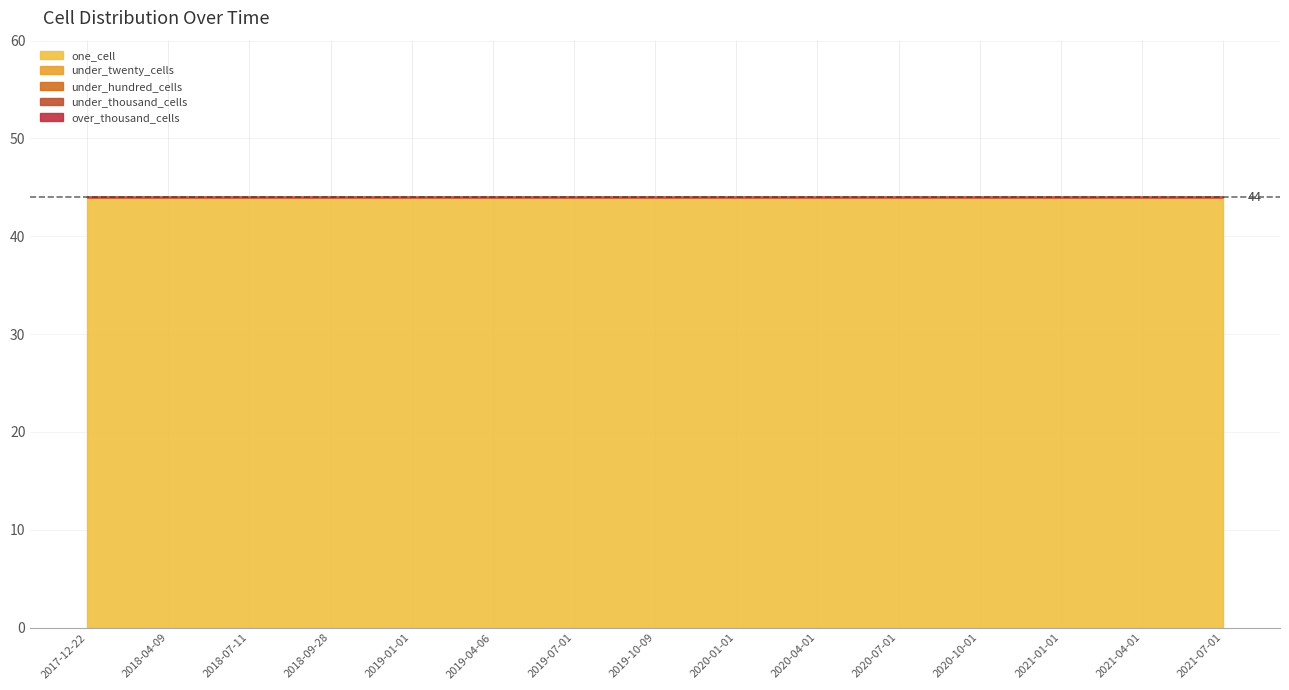

What is the label of the 5th point from the left?

2019-01-01